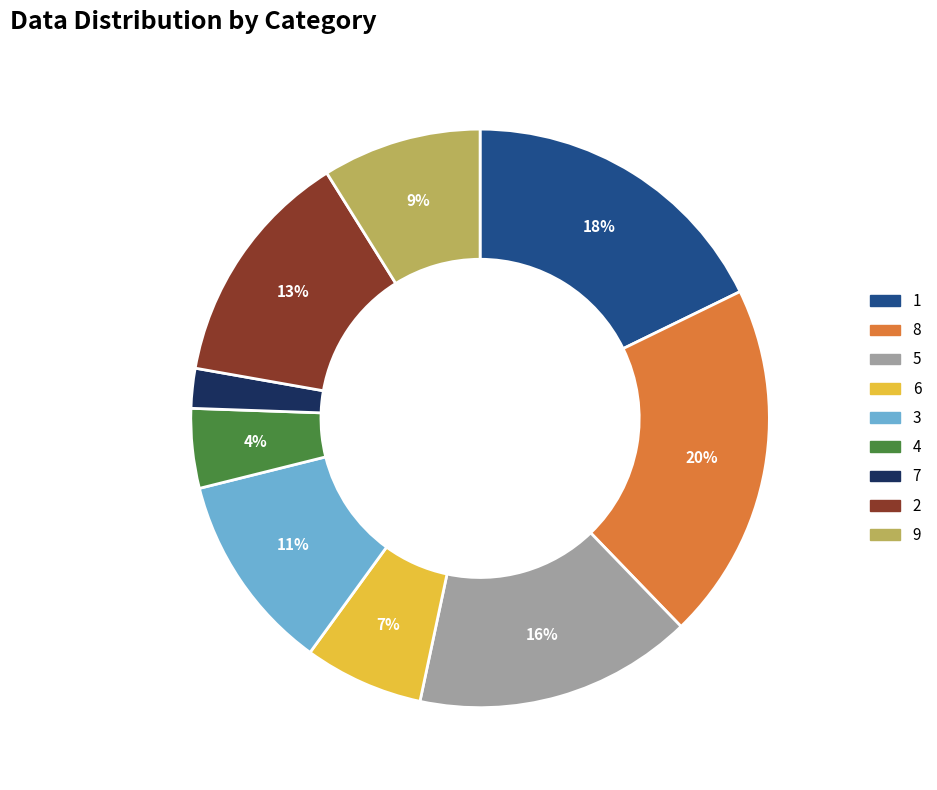

Combined, do 4 and 8 account for over 50%?

No